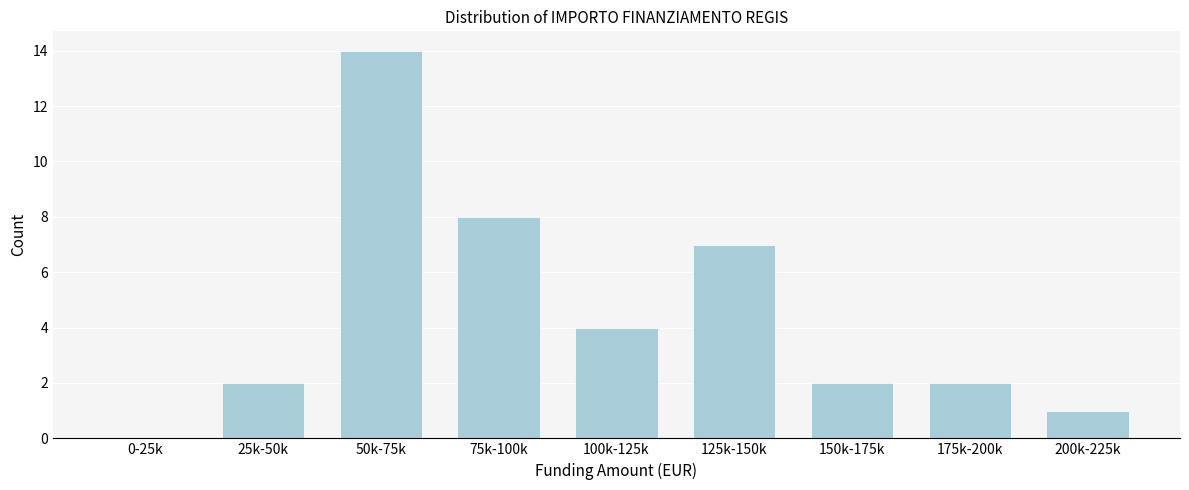

Reading left to right, transcribe all the data shown in this chart.

0-25k=0	25k-50k=2	50k-75k=14	75k-100k=8	100k-125k=4	125k-150k=7	150k-175k=2	175k-200k=2	200k-225k=1